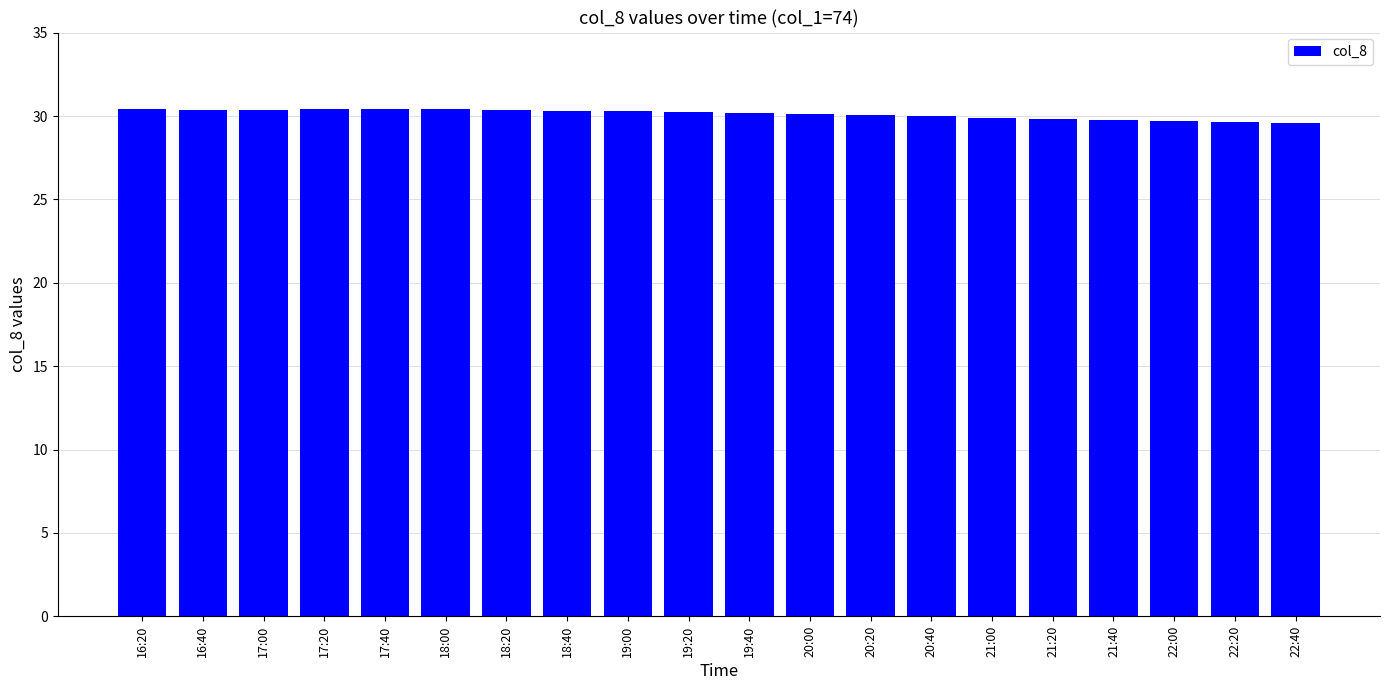

Between 20:00 and 22:00, which is larger?

20:00